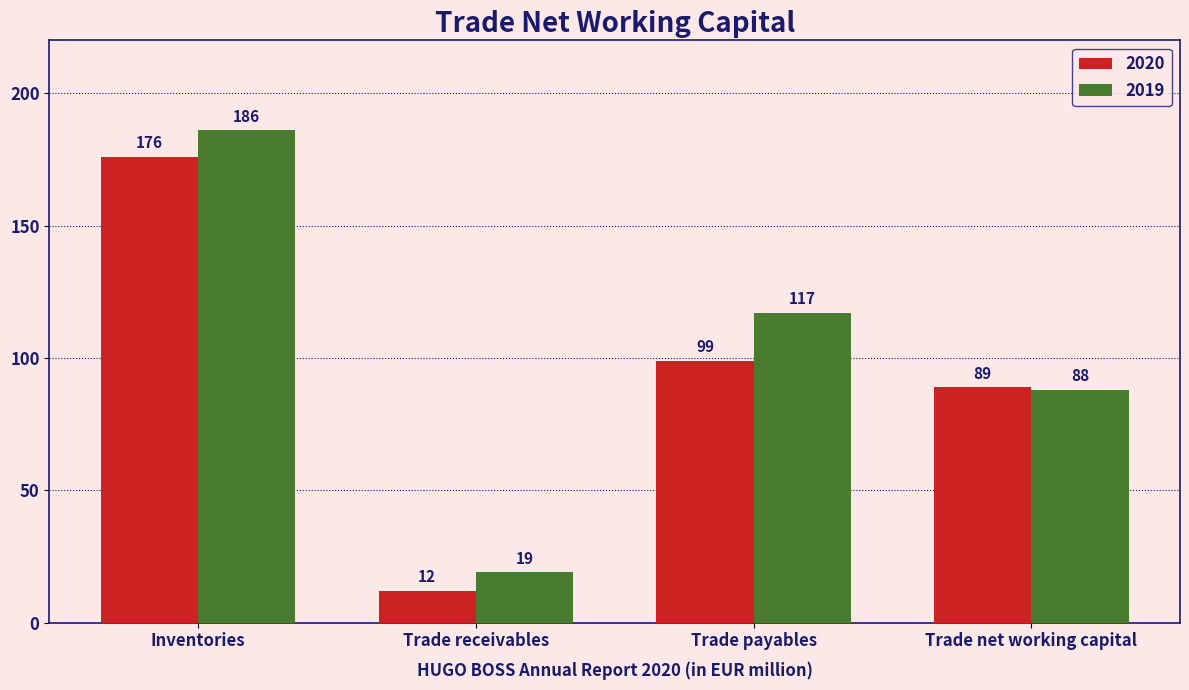

Which category has the highest value in the 2019 series?

Inventories